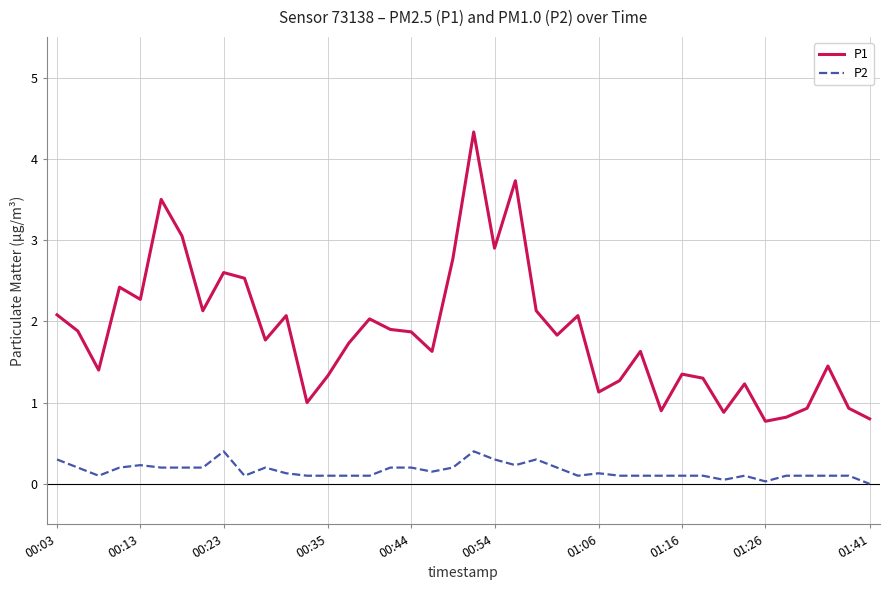

How many lines are shown in the chart?

2